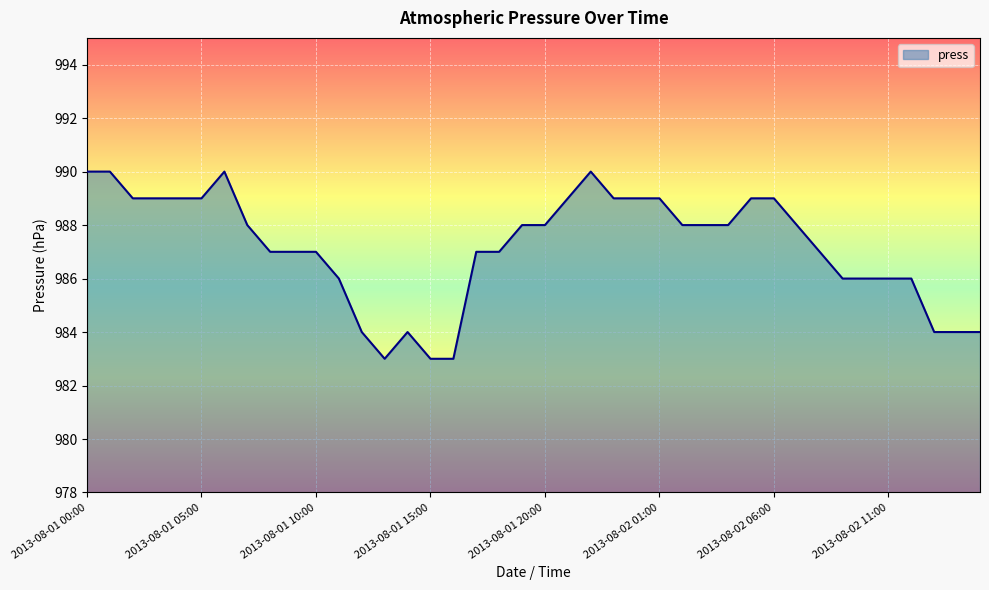

What is the minimum value shown in the chart?

983